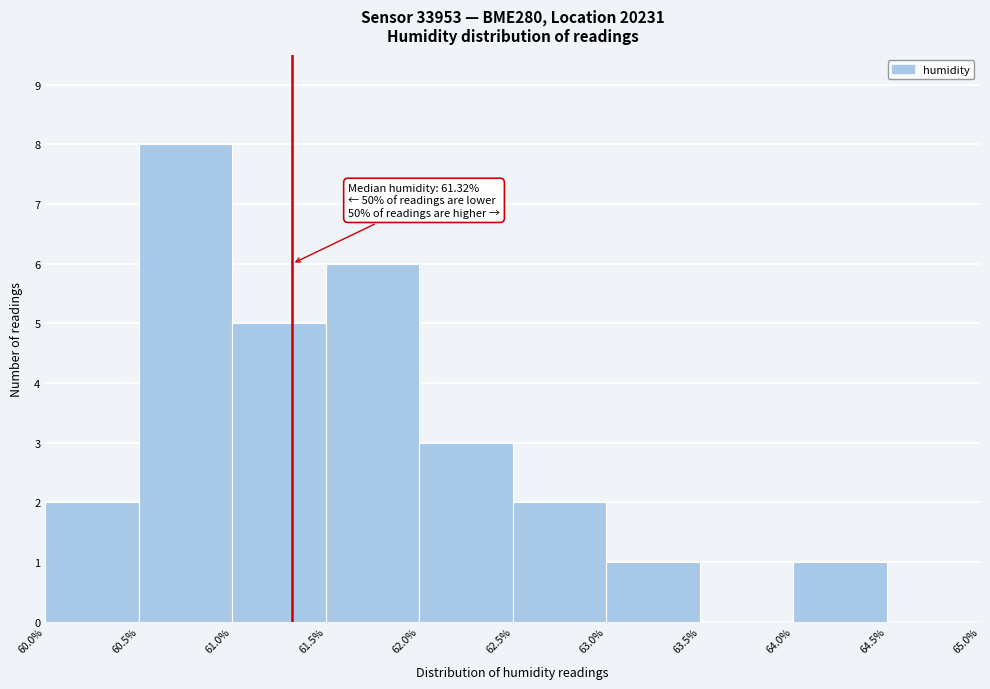

Over which range of the x-axis is the bar tallest?

60.5% to 61.0%